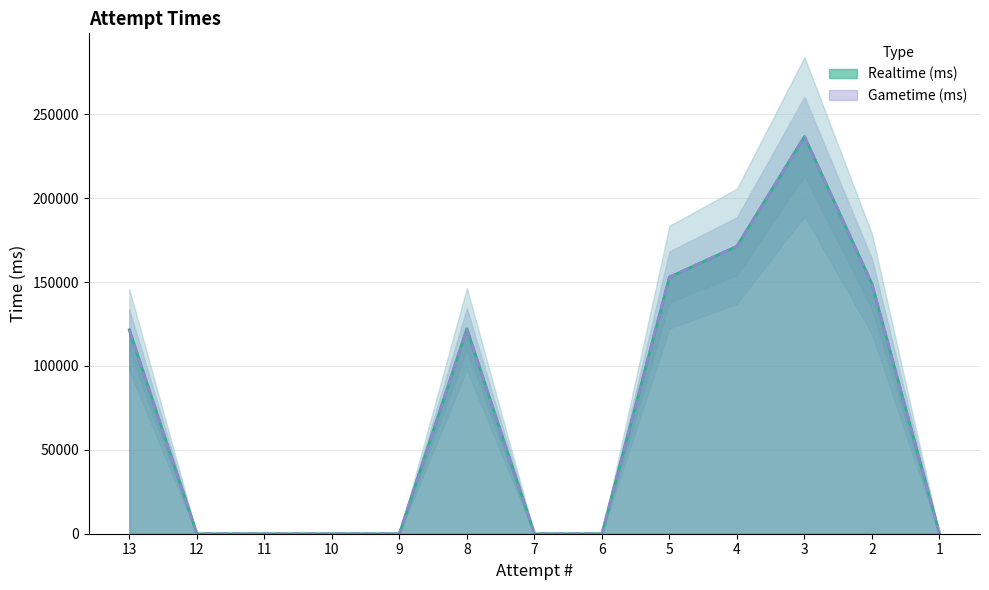

True or false: Gametime (ms) and Realtime (ms) intersect in this chart.

False